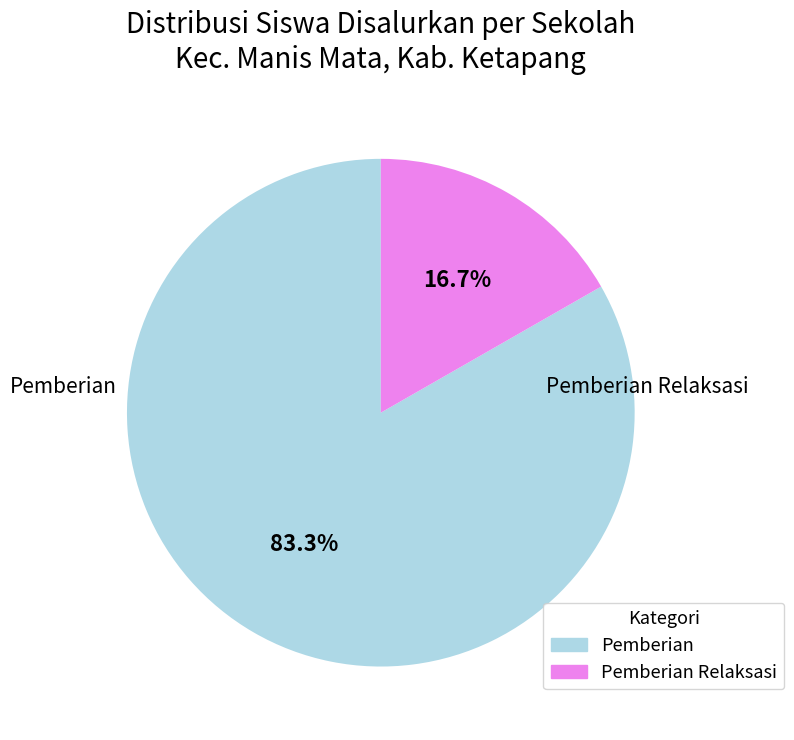

Is there a majority slice in this chart?

Yes